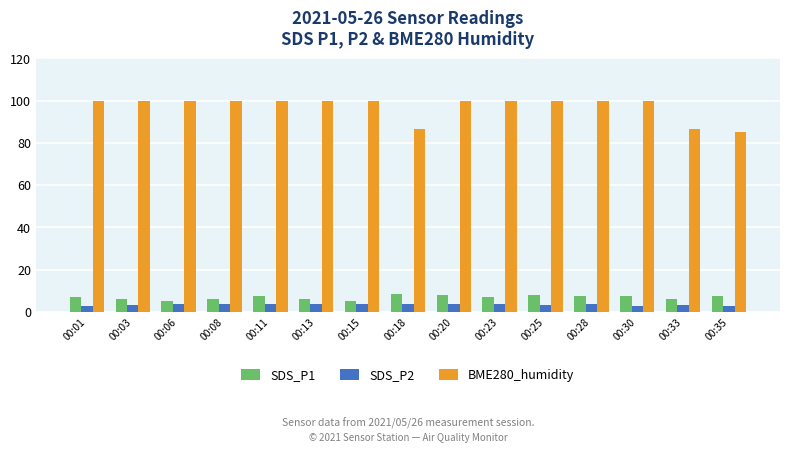

Does the chart contain any negative values?

No